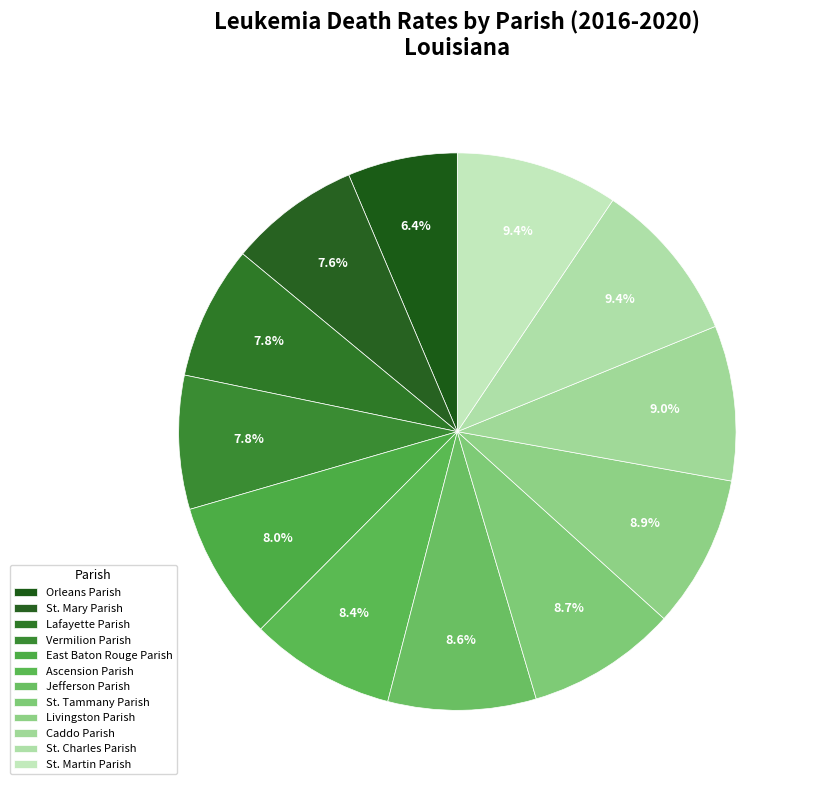

What portion of the pie excludes Orleans Parish?

93.6%